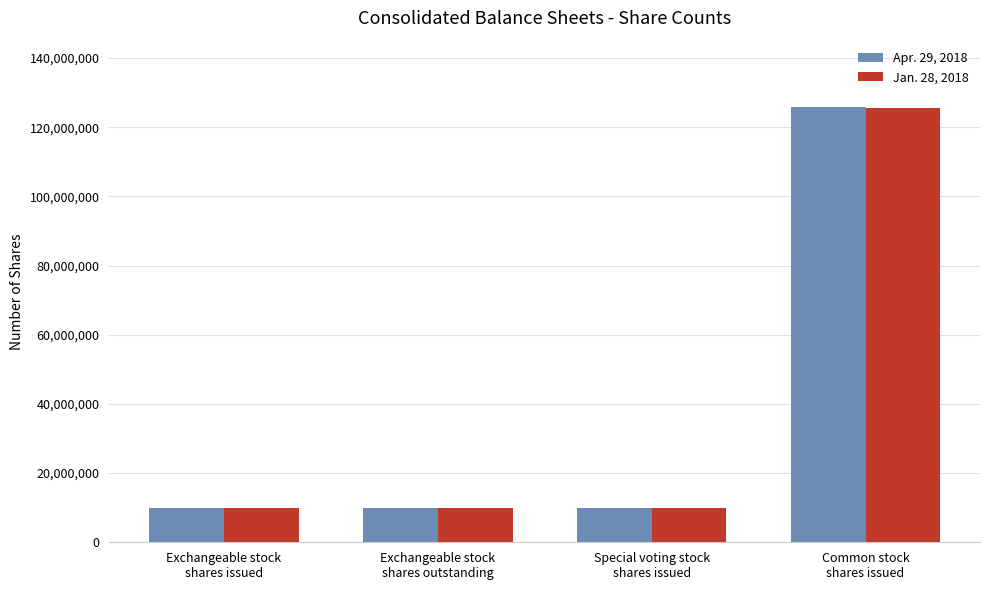

Read the Apr. 29, 2018 value at Exchangeable stock
shares outstanding.

9776000